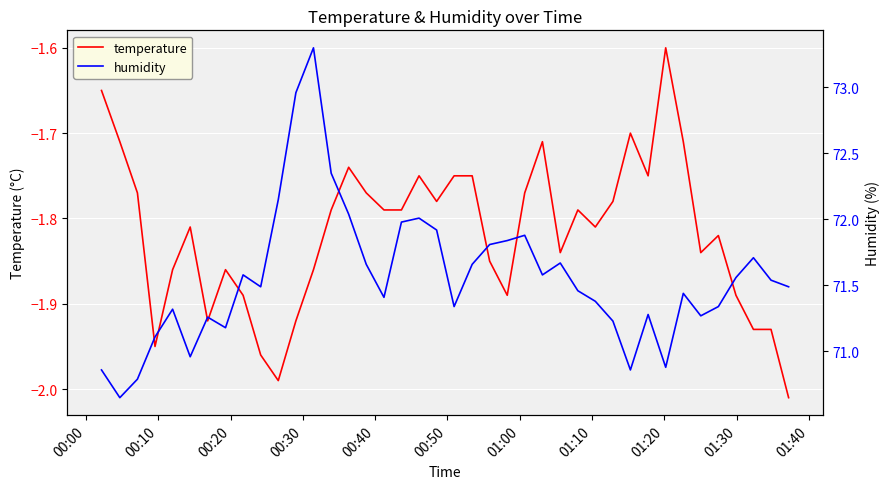

Is it true that temperature equals -3.1 at 00:40?

False